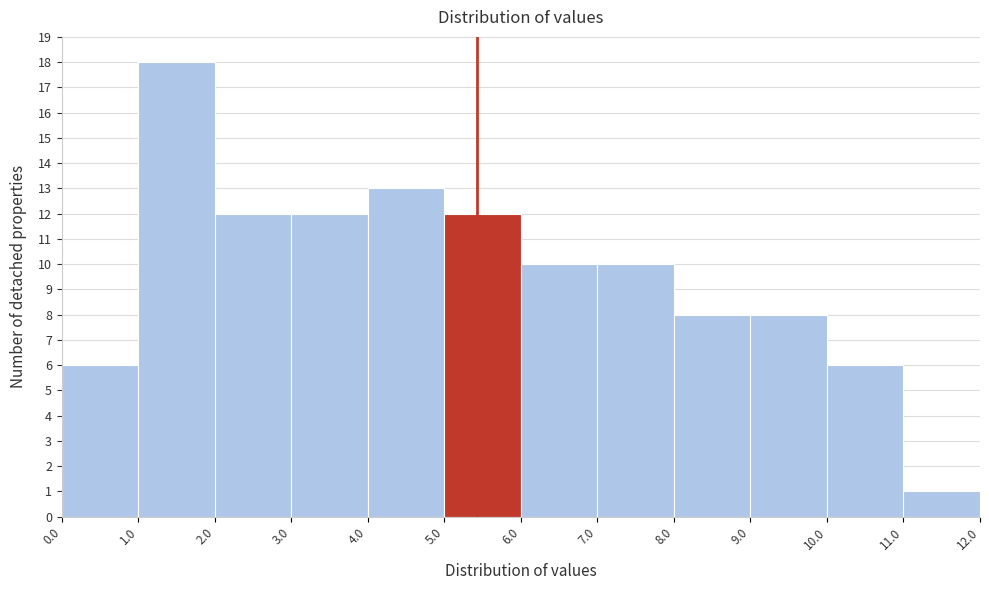

How tall is the bar that spans 0.0 to 1.0 on the x-axis? The values are not printed on the chart, so give them approximately, as read against the axis.

6